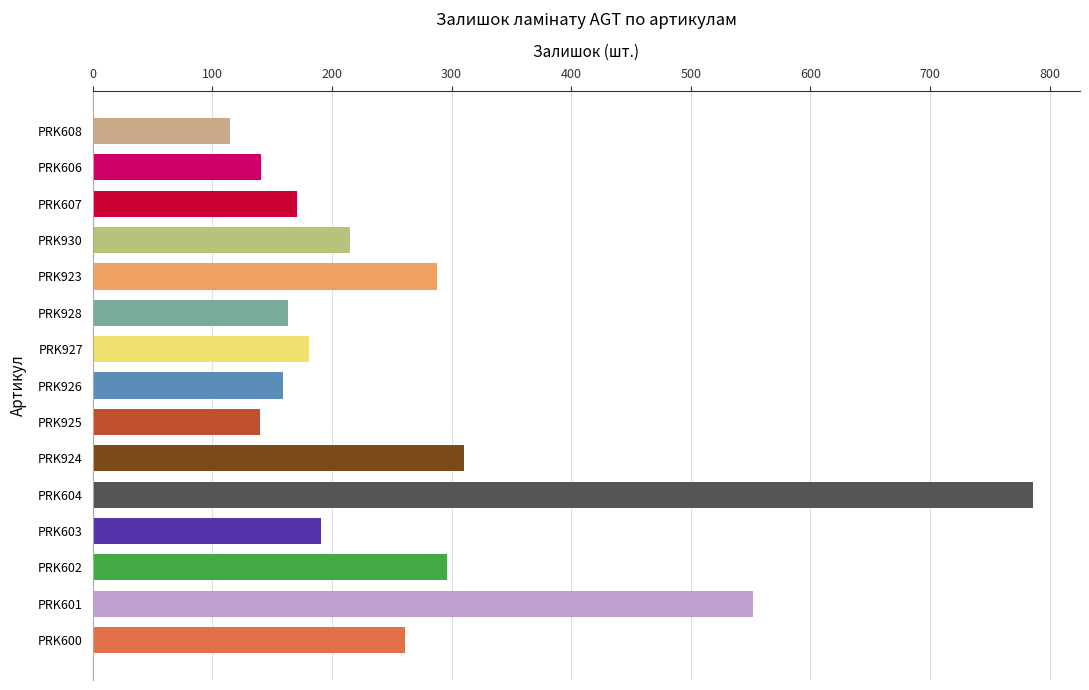

What is the difference between the maximum and second lowest values?

646